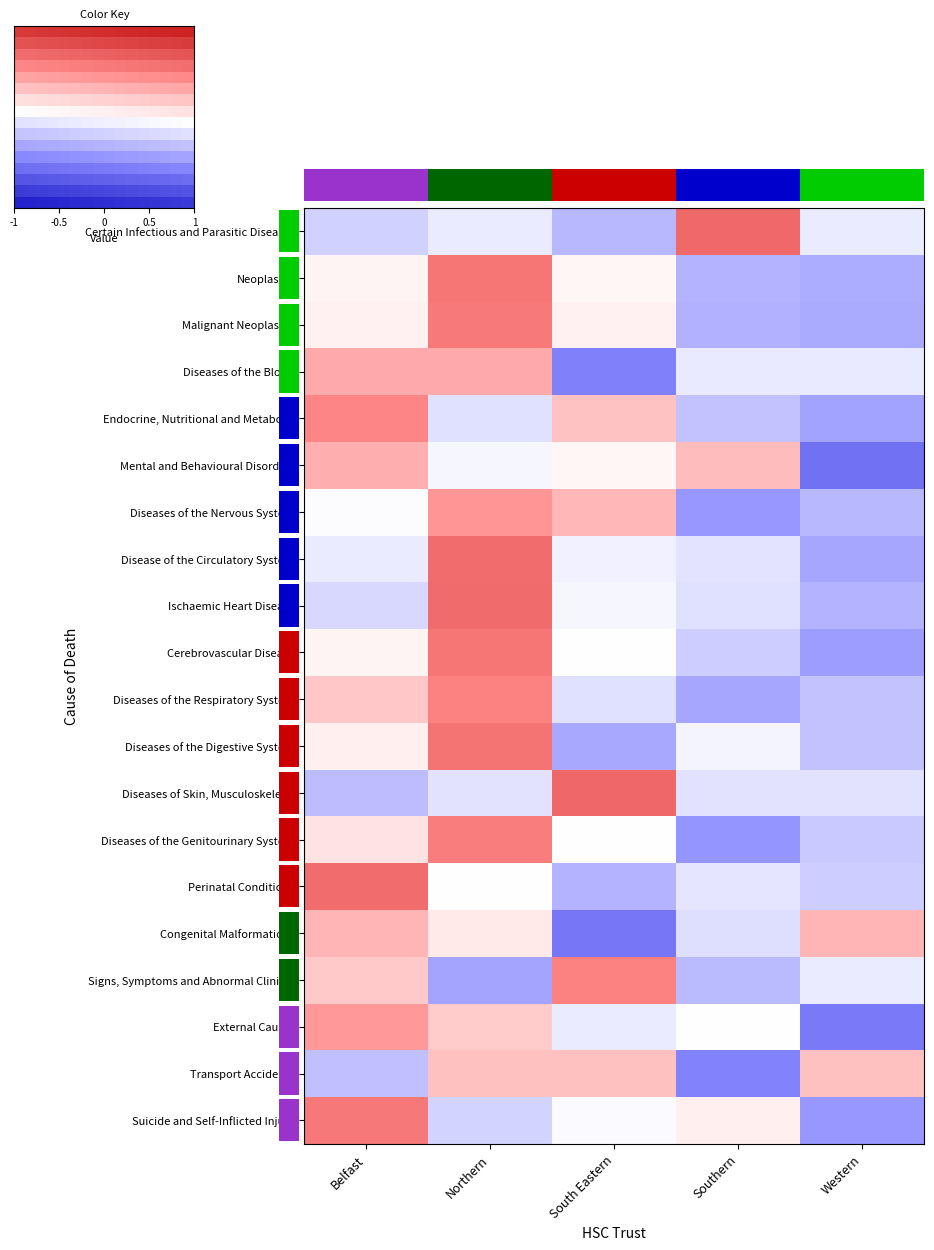

True or false: Congenital Malformations has a value of 0.4 at Belfast.

False